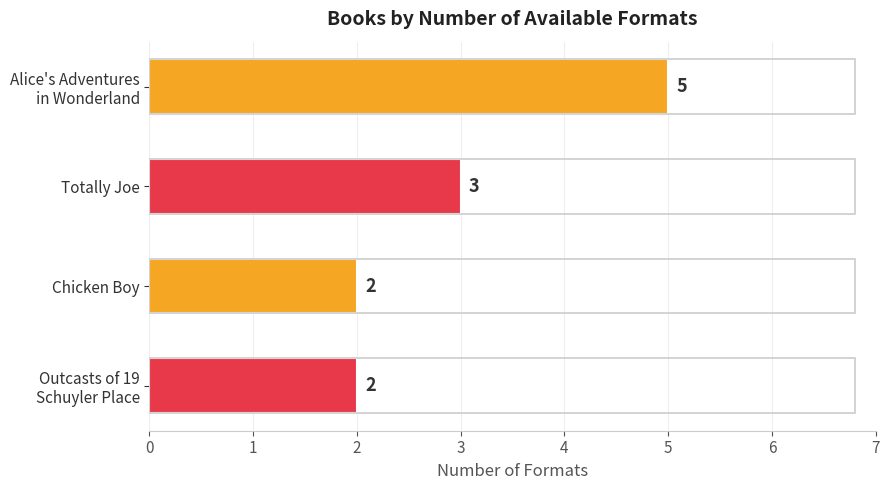

What is the average value?

3